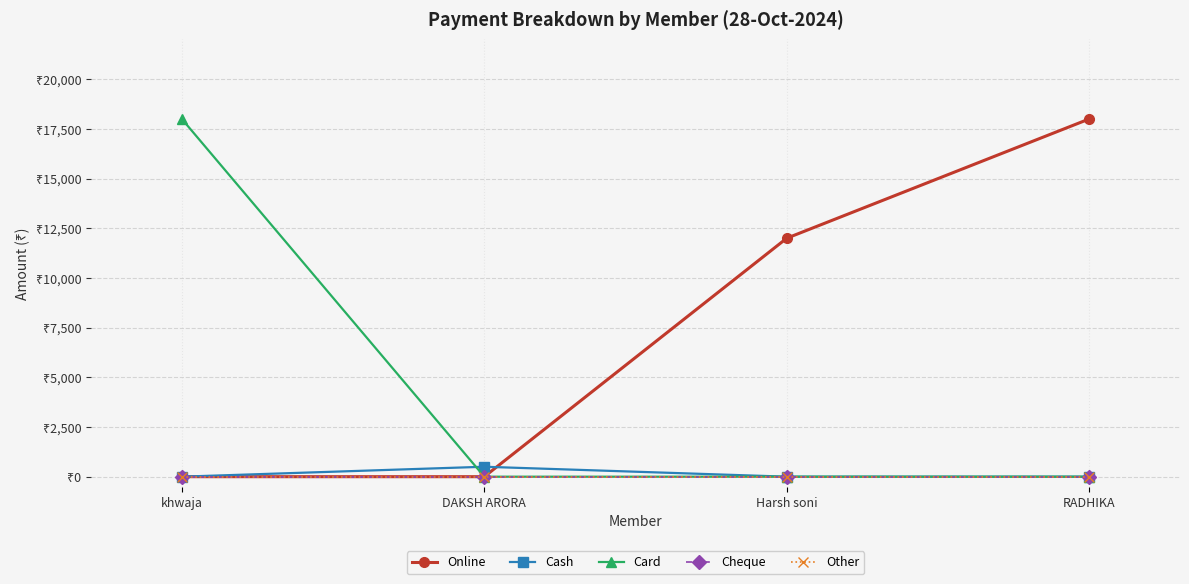

Is the value of Cash at Harsh soni greater than the value of Online at khwaja?

No